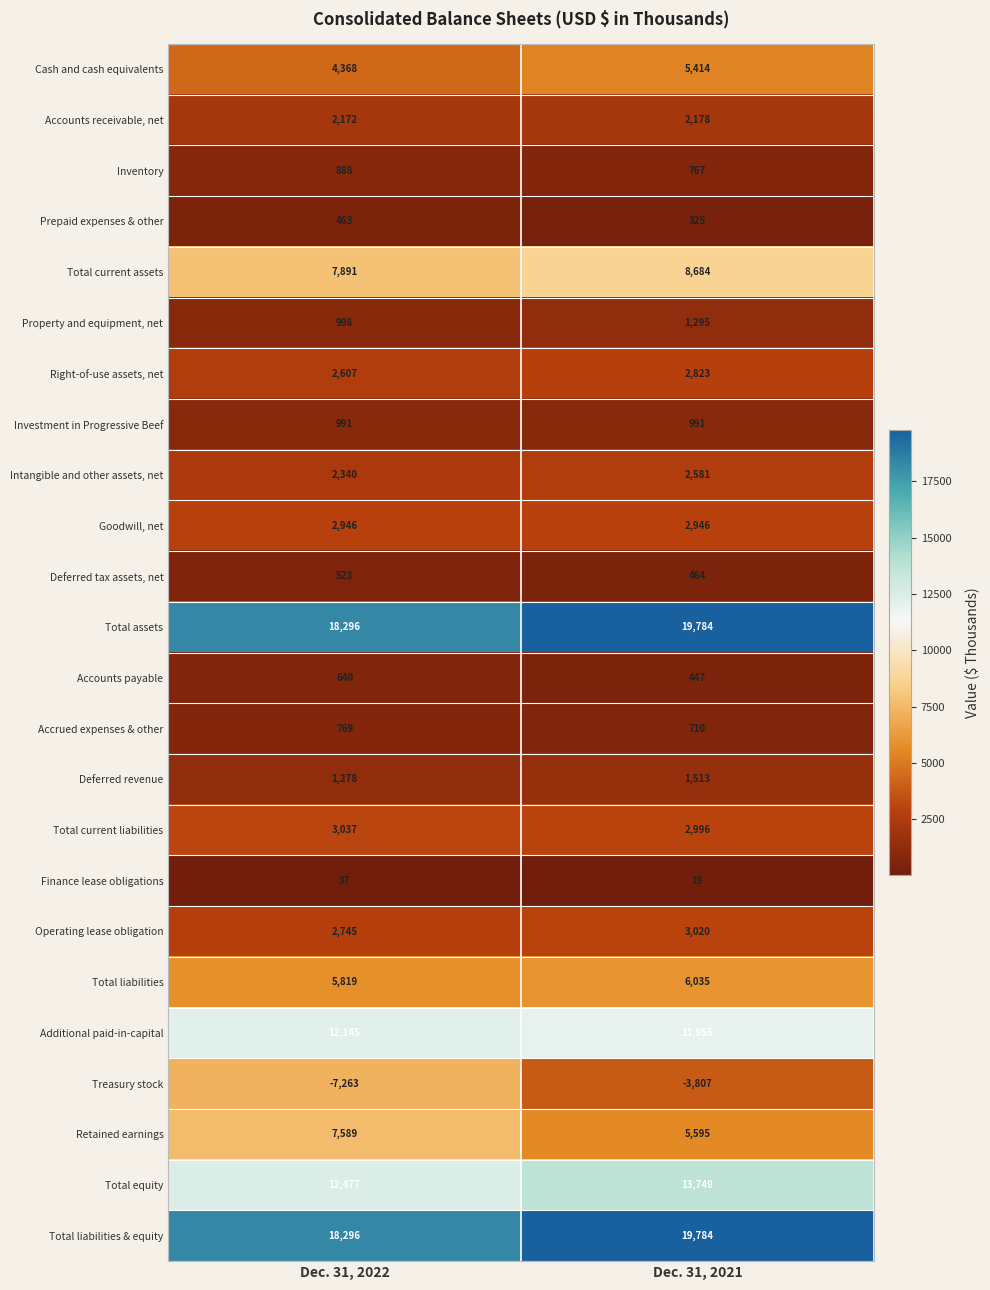

What is the difference between the maximum and minimum values in the Accounts payable series?

193